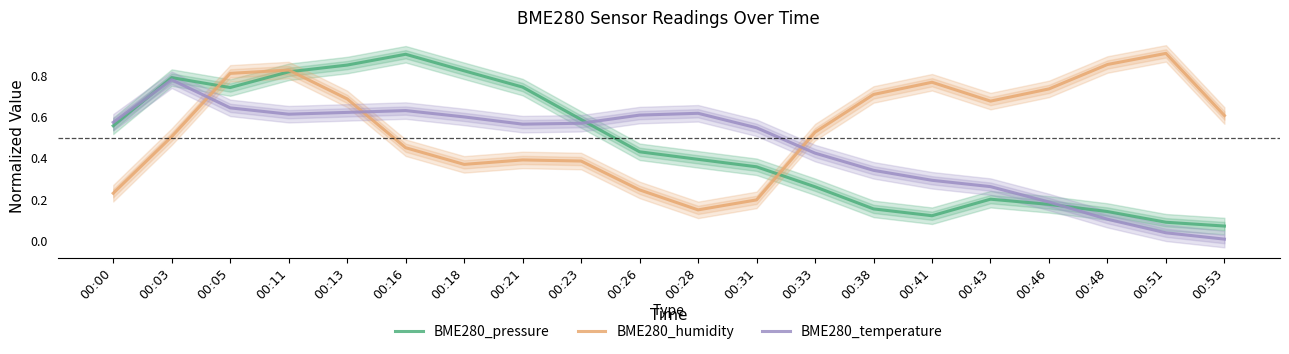

Reading right to left, what are all the values shown in this chart?

BME280_pressure: 0.1	0.1	0.1	0.2	0.2	0.1	0.2	0.3	0.4	0.4	0.4	0.6	0.7	0.8	0.9	0.9	0.8	0.7	0.8	0.6
BME280_humidity: 0.6	0.9	0.9	0.7	0.7	0.8	0.7	0.5	0.2	0.2	0.2	0.4	0.4	0.4	0.5	0.7	0.8	0.8	0.5	0.2
BME280_temperature: 0.0	0.0	0.1	0.2	0.3	0.3	0.3	0.4	0.5	0.6	0.6	0.6	0.6	0.6	0.6	0.6	0.6	0.6	0.8	0.6